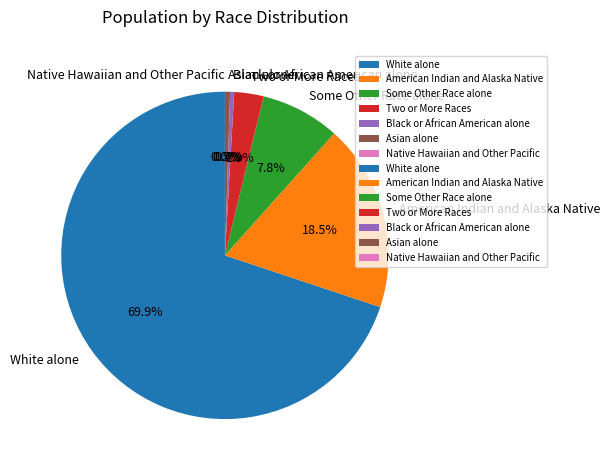

What percentage is NOT represented by Asian alone?

99.5%